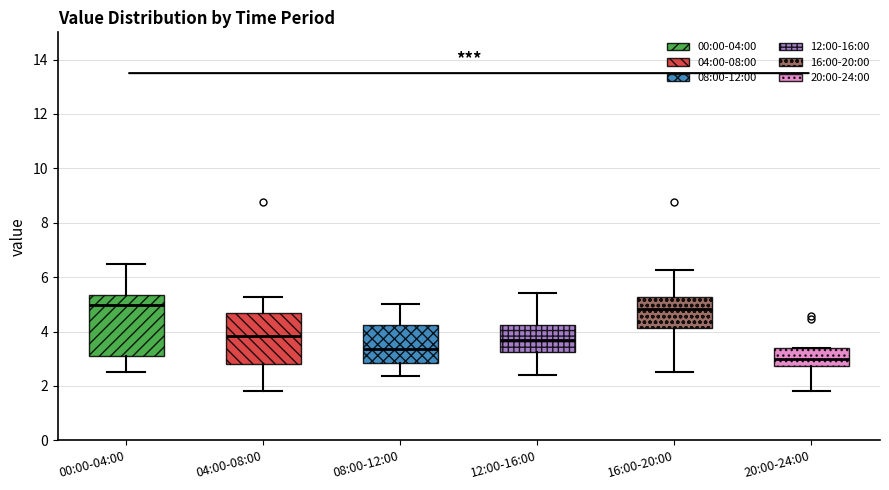

Which box is the tallest, from its lower edge to its upper edge?

00:00-04:00